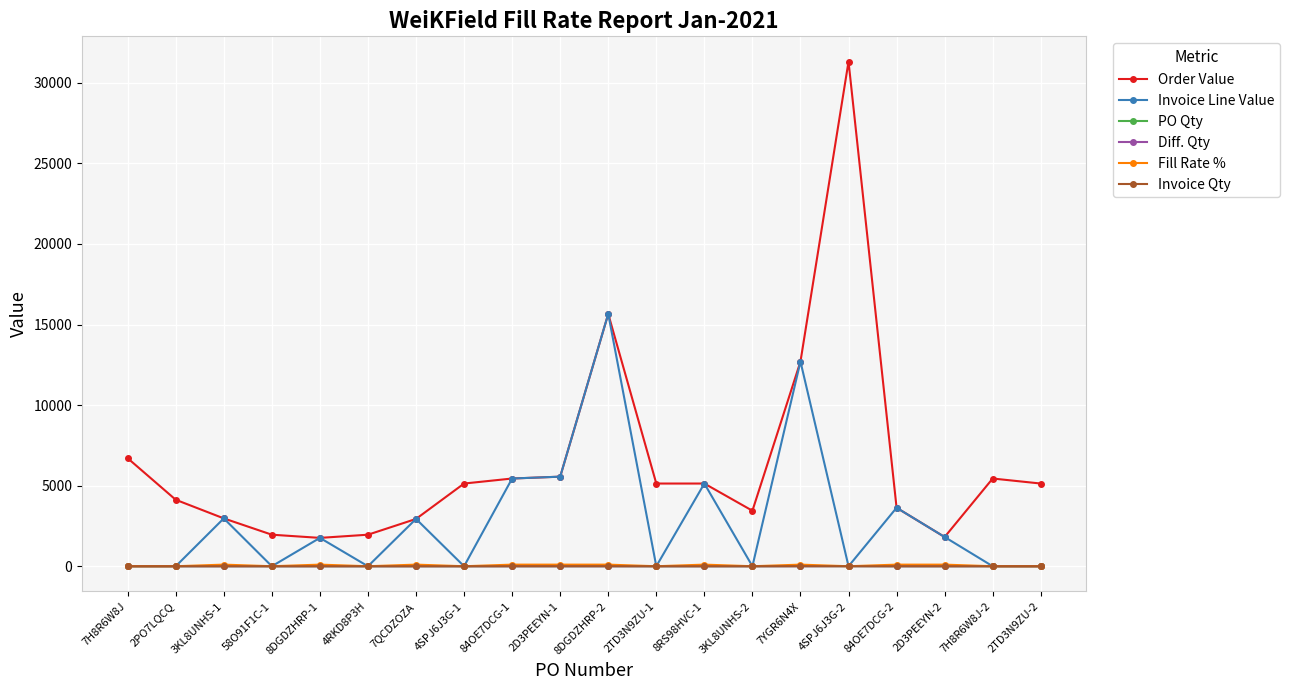

How many values in the Fill Rate % series are below 100?

10